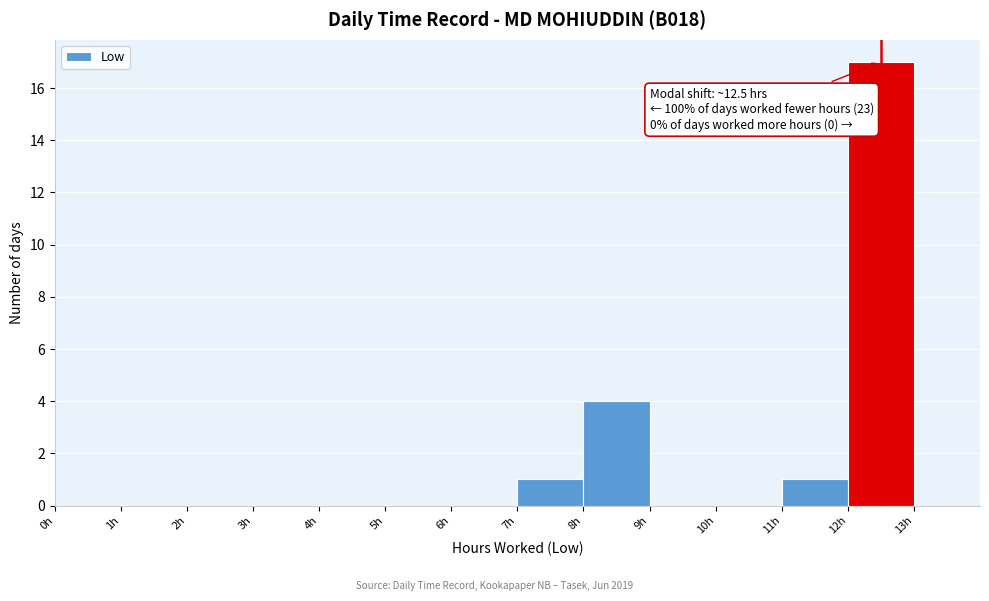

Which range on the x-axis has the tallest bar?

12 to 13